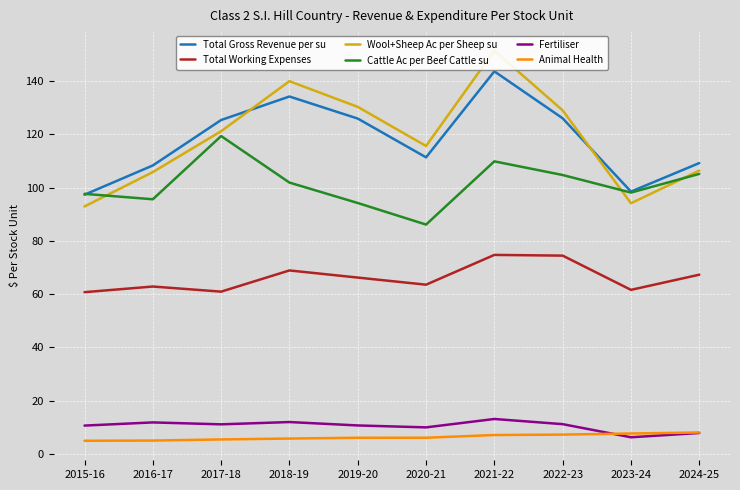

True or false: Fertiliser and Cattle Ac per Beef Cattle su intersect in this chart.

False